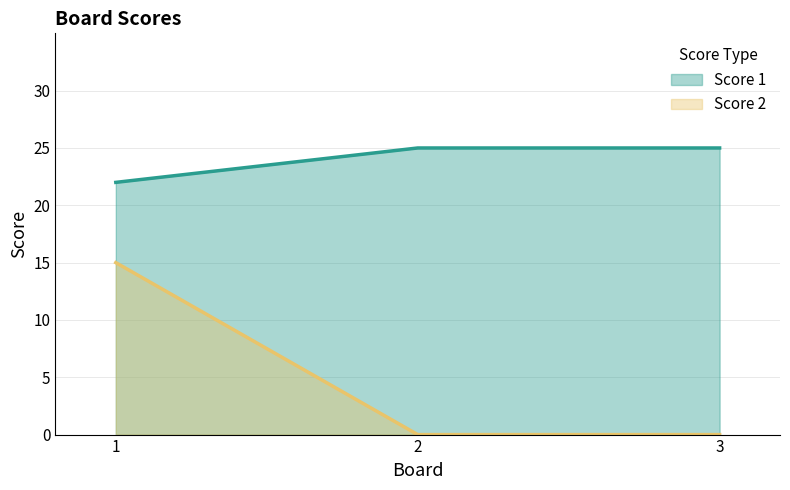

Which label corresponds to the smallest value in the chart?

2